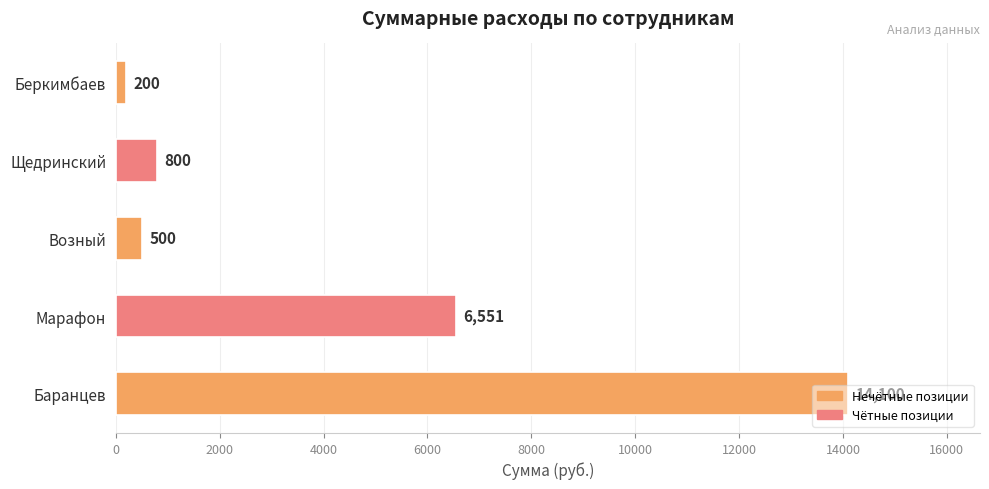

The value at Марафон is 3038. True or false?

False